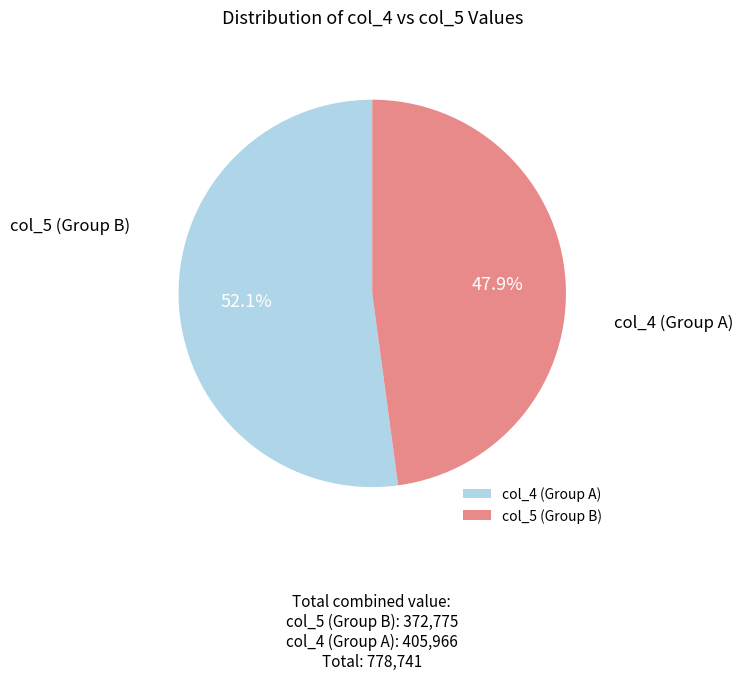

What is the ratio of the value at col_5 to the value at col_4?

0.9